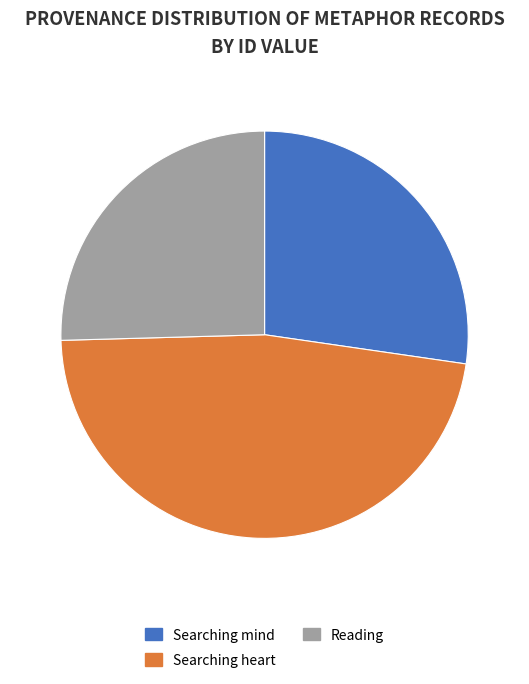

Combined, do Searching mind and Searching heart account for over 50%?

Yes